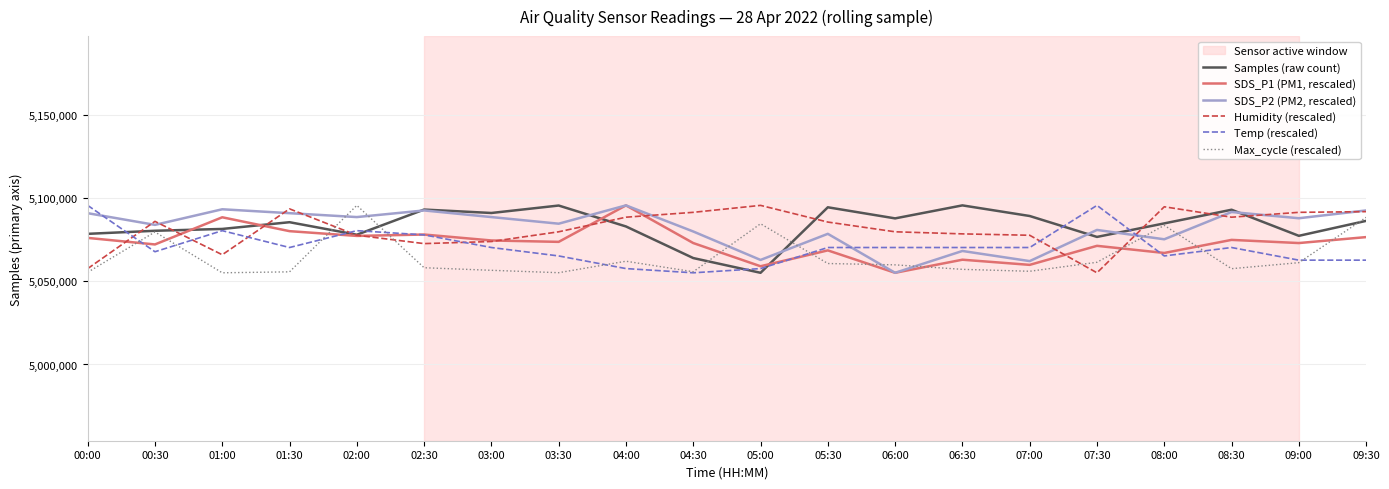

What is the difference between the highest and lowest values at 04:30?

36401.0